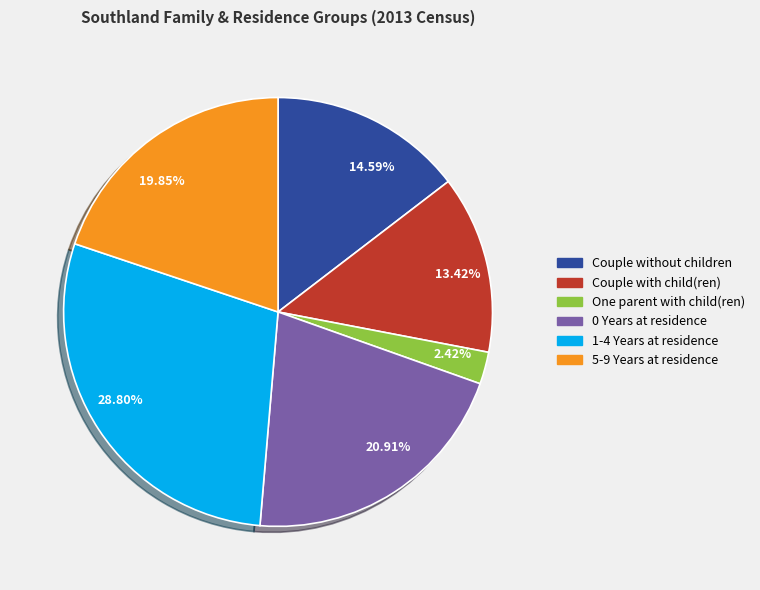

Which slice is the smallest?

2.42%